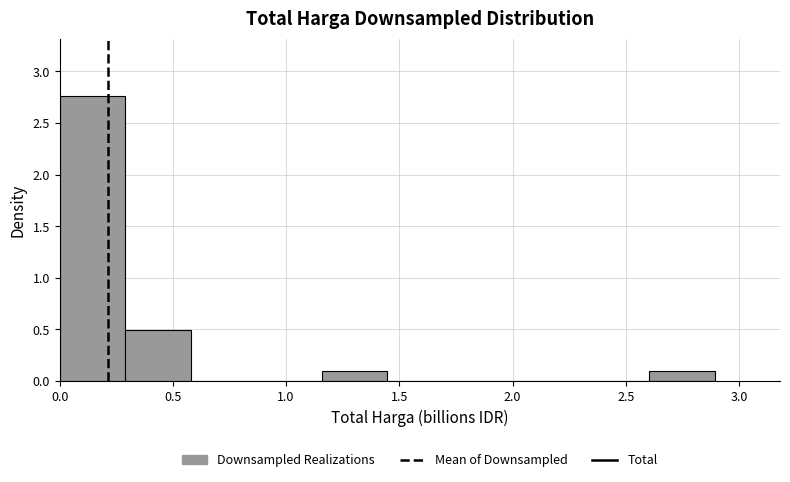

Reading left to right, list every bar in this chart as the range it spans on the x-axis followed by its height. Neither the bar edges nor the heights are printed on the chart, so give them approximately, as read against the axes.

0.00 to 0.30: 2.75
0.30 to 0.60: 0.50
0.60 to 0.85: 0
0.85 to 1.15: 0
1.15 to 1.45: 0.10
1.45 to 1.75: 0
1.75 to 2.00: 0
2.00 to 2.30: 0
2.30 to 2.60: 0
2.60 to 2.90: 0.10